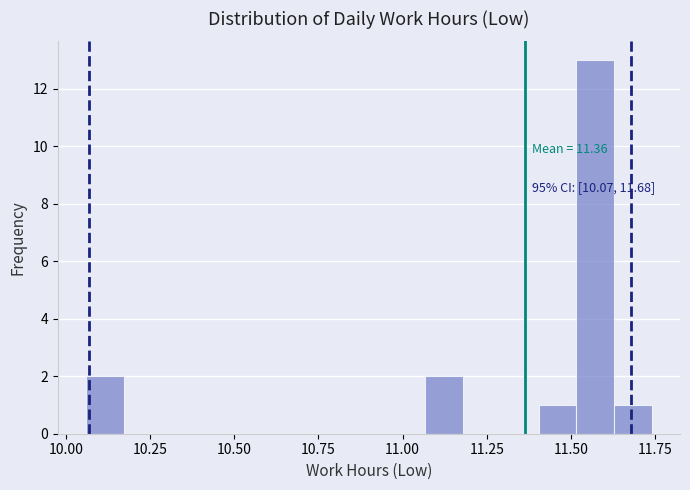

Around what value on the x-axis is the tallest bar? Give the approximate position of its centre, as read against the axis.

11.55